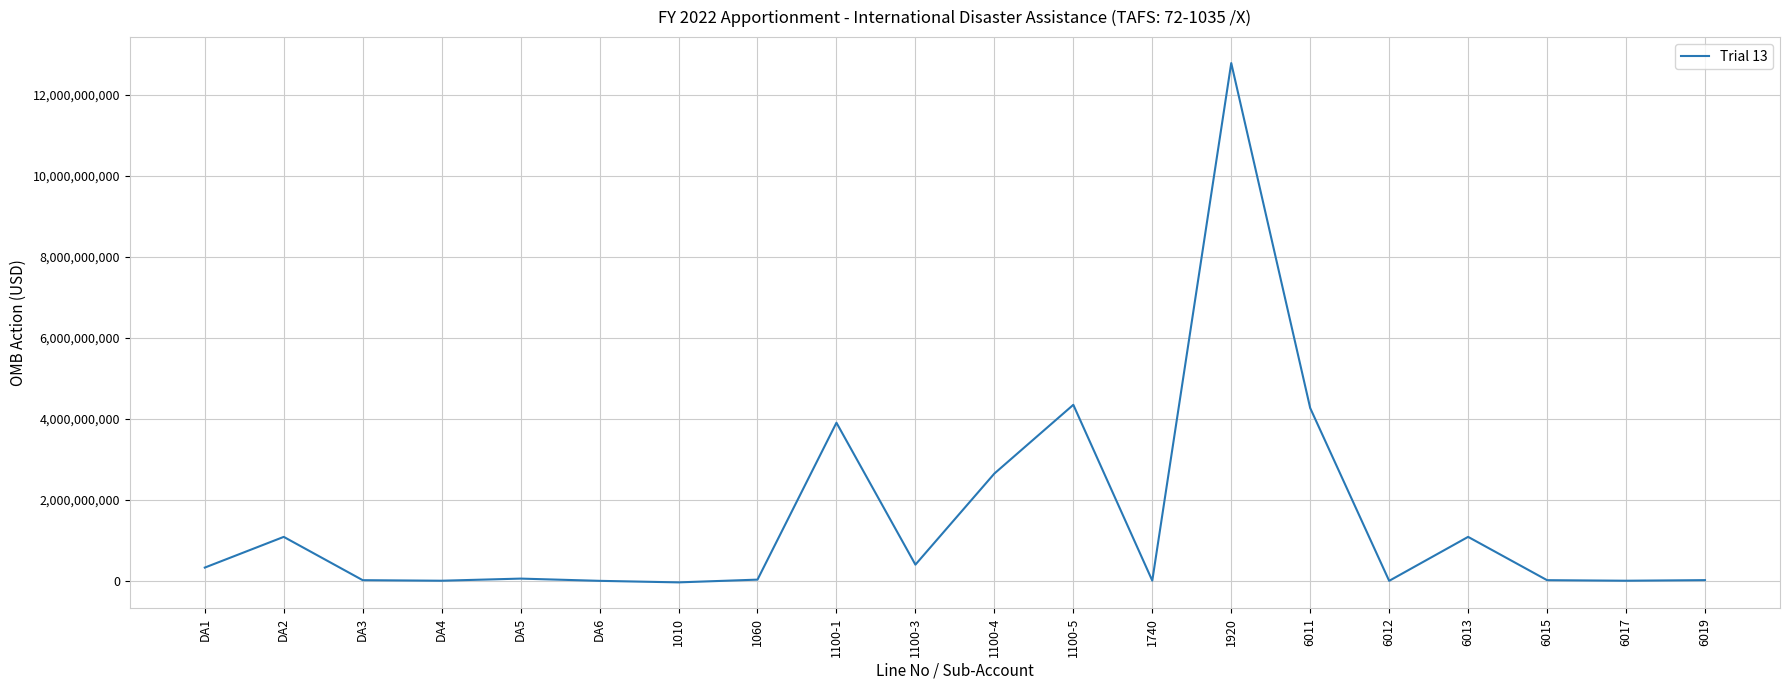

What is the change in value from DA4 to 6015?

+13505699